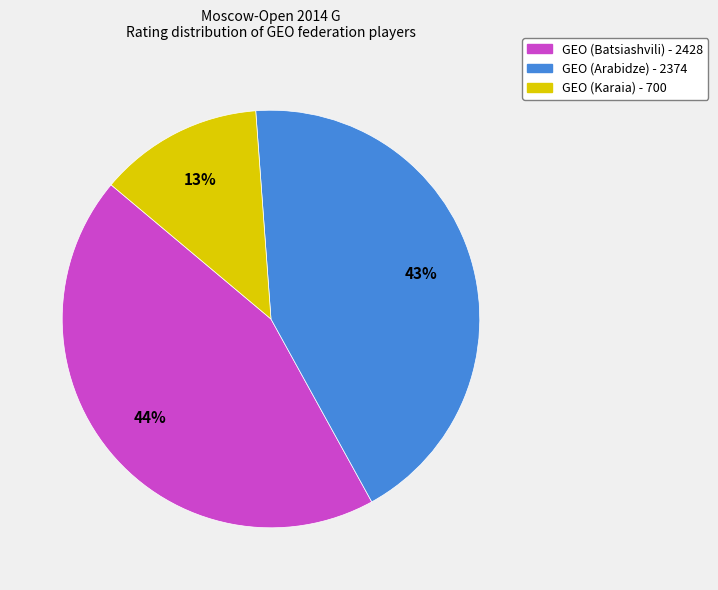

How many slices are in this pie chart?

3